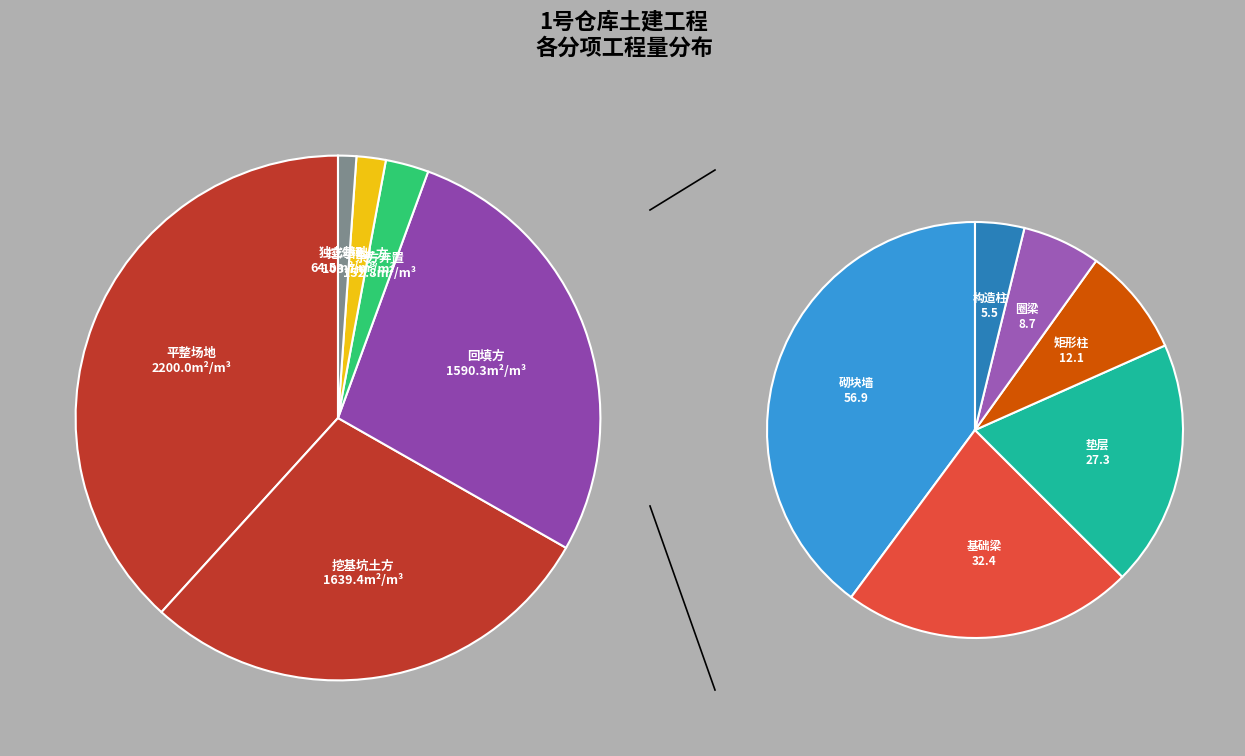

The 回填方 slice represents 21% of the pie. True or false?

False